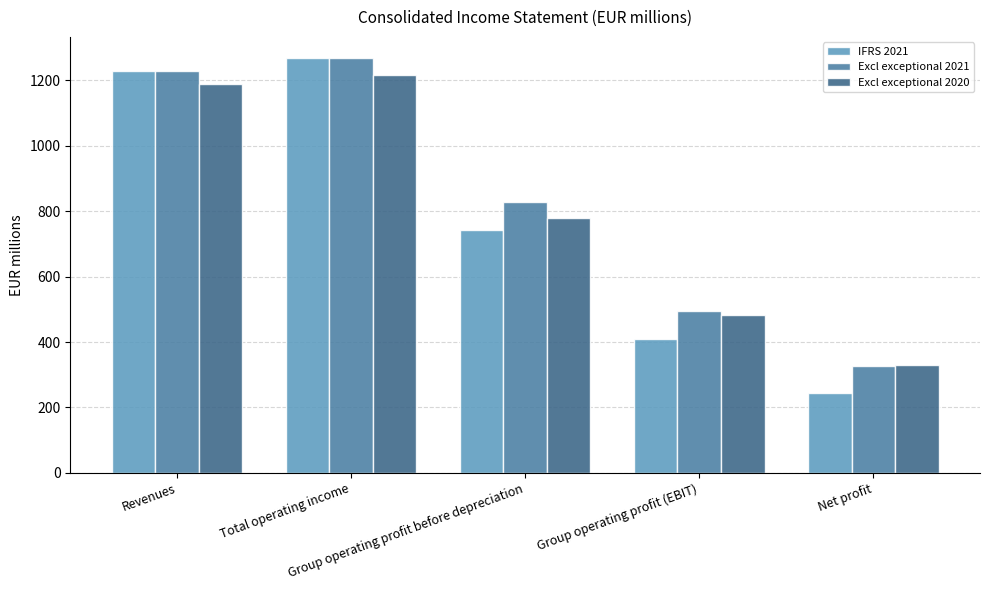

How many groups of bars are there?

5